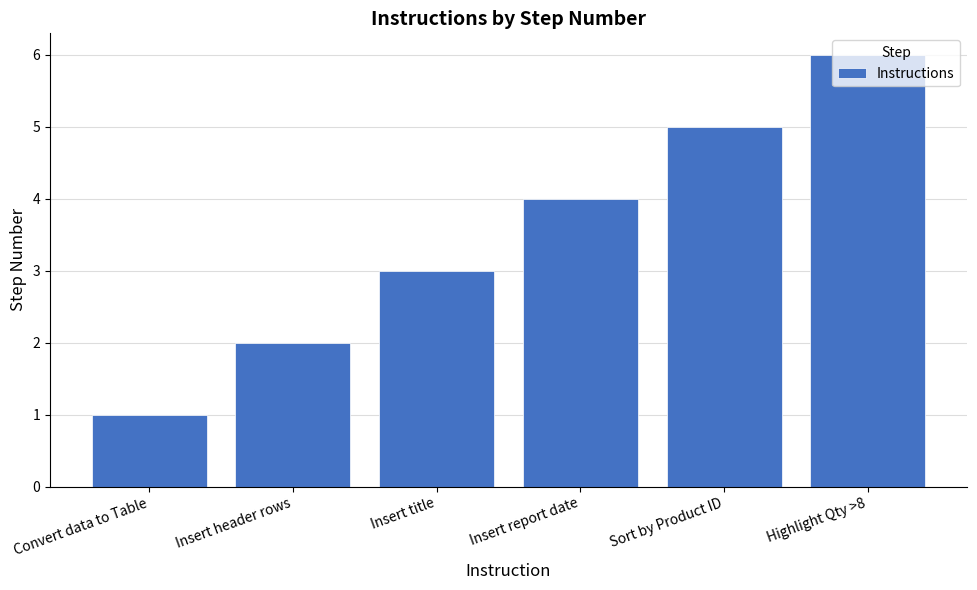

What is the change in value from Insert header rows to Insert title?

+1